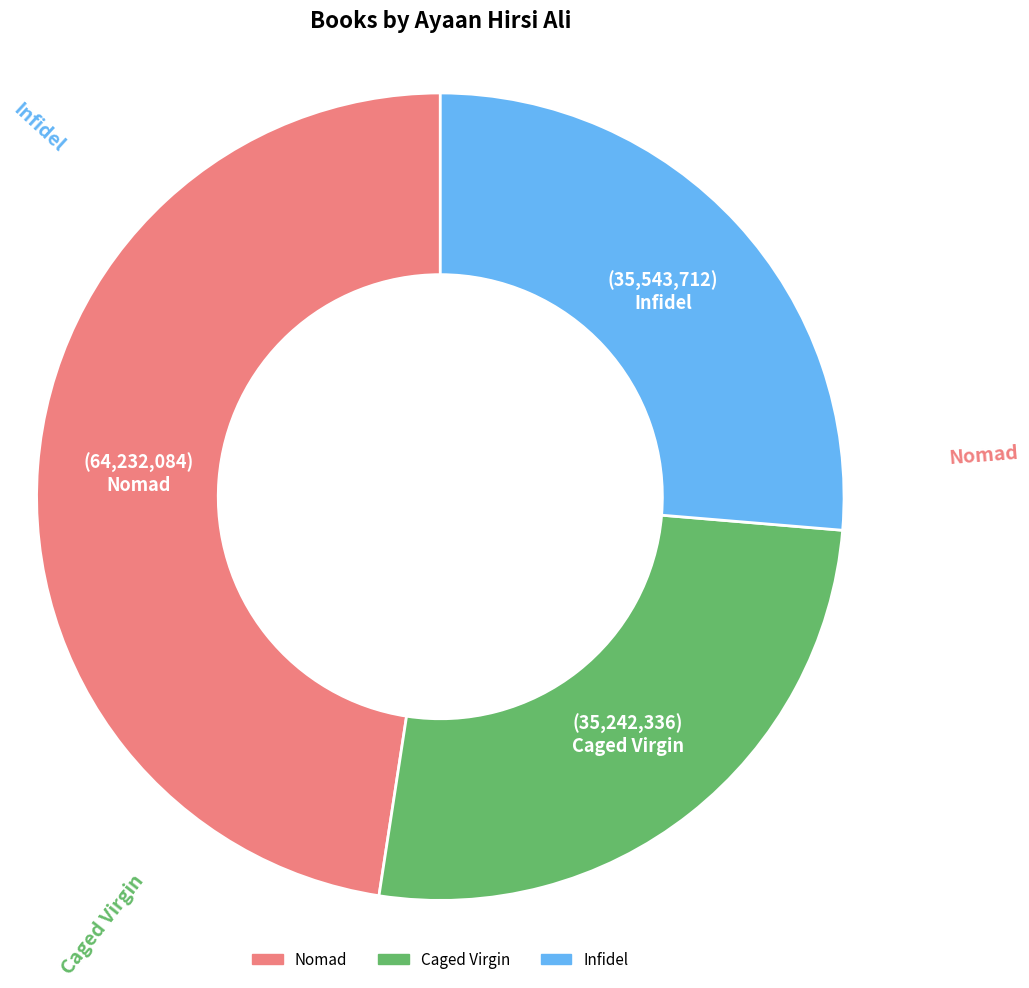

Which category has the biggest portion of the pie?

Nomad